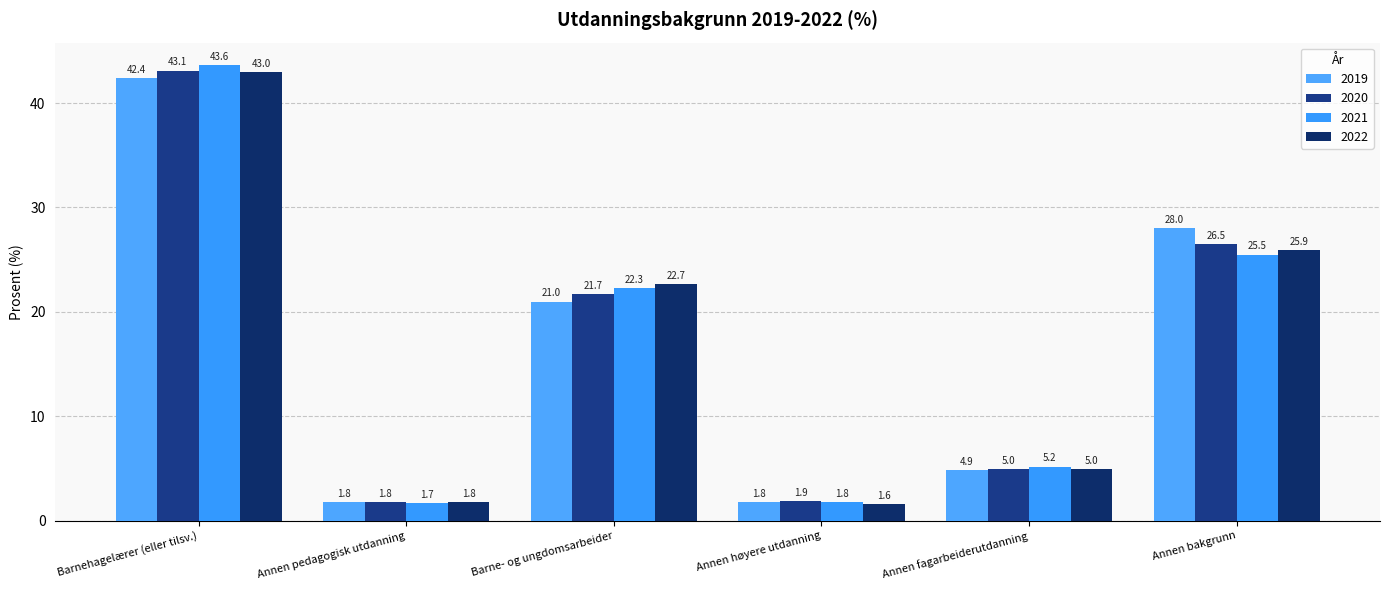

What is the value of the 2021 bar at the 2nd from the left?

1.7